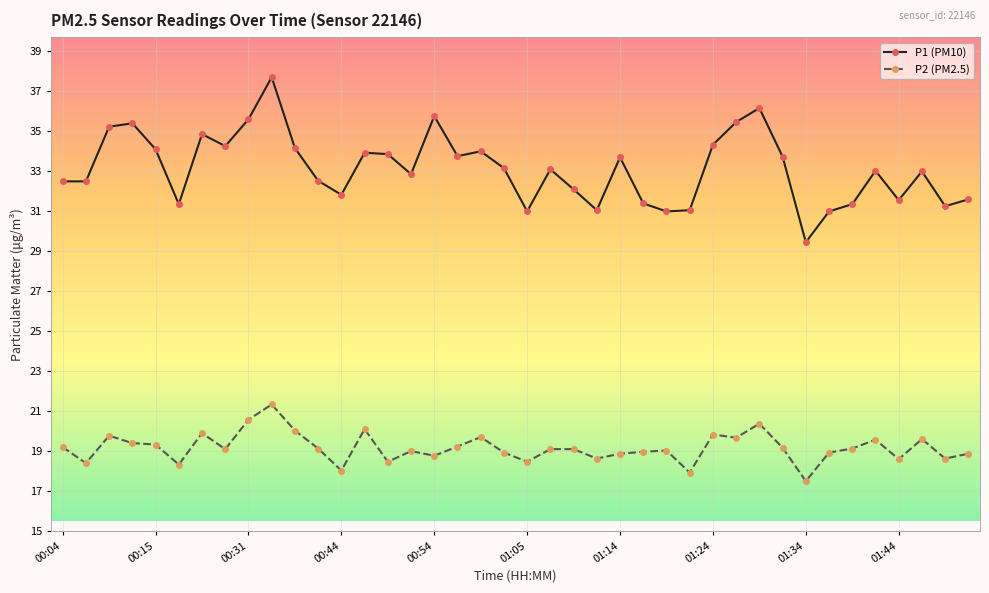

What is the value of the P1 (PM10) point at the 13th from the left?

31.8